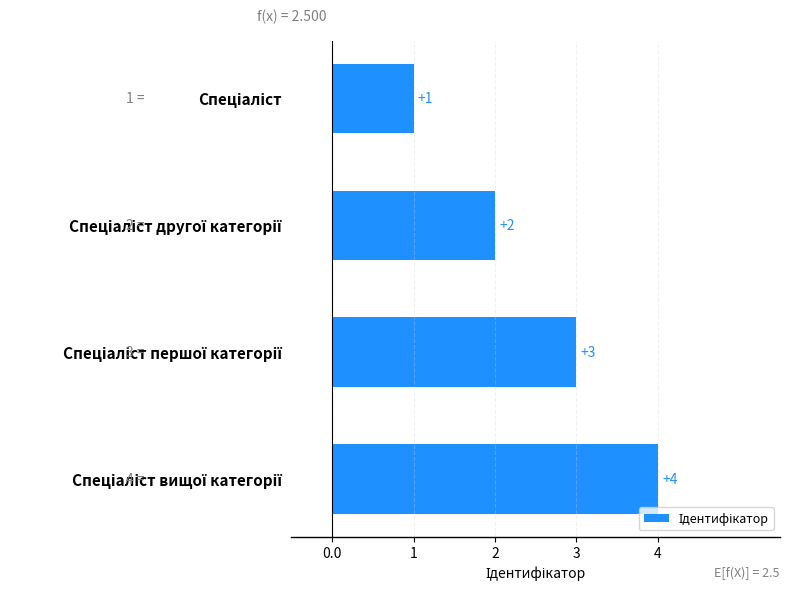

What is the greatest value displayed?

4